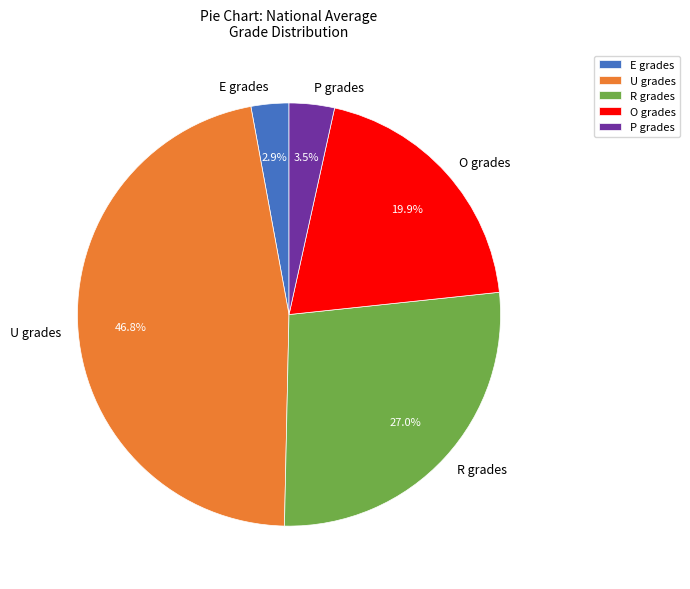

Is there a majority slice in this chart?

No